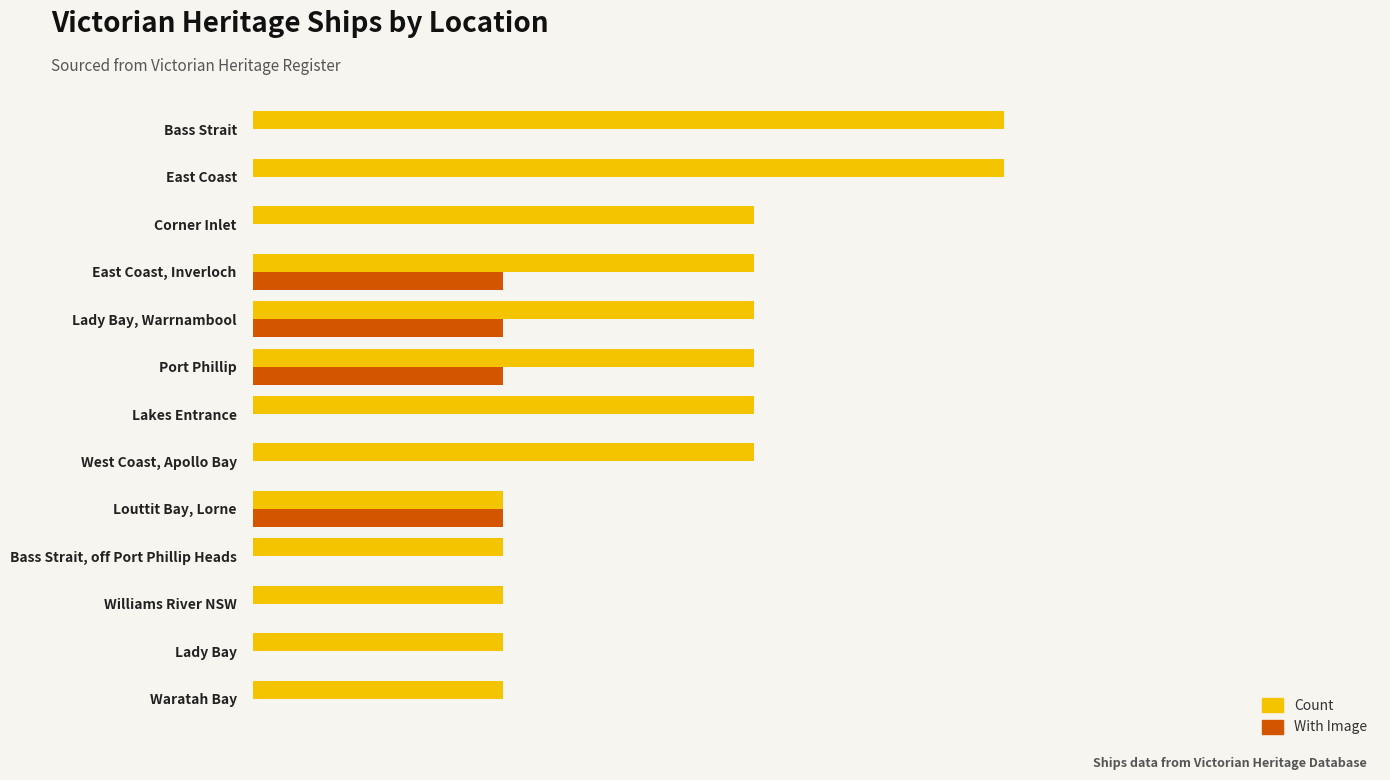

What are all the series names shown in the legend?

Count, With Image